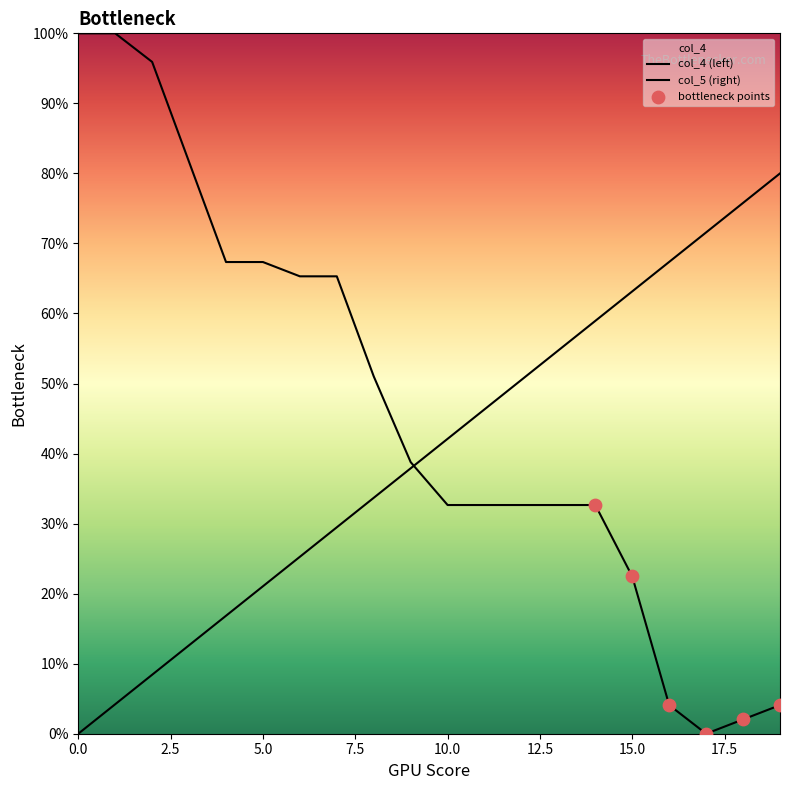

Which has a higher value, 14 or 6?

6